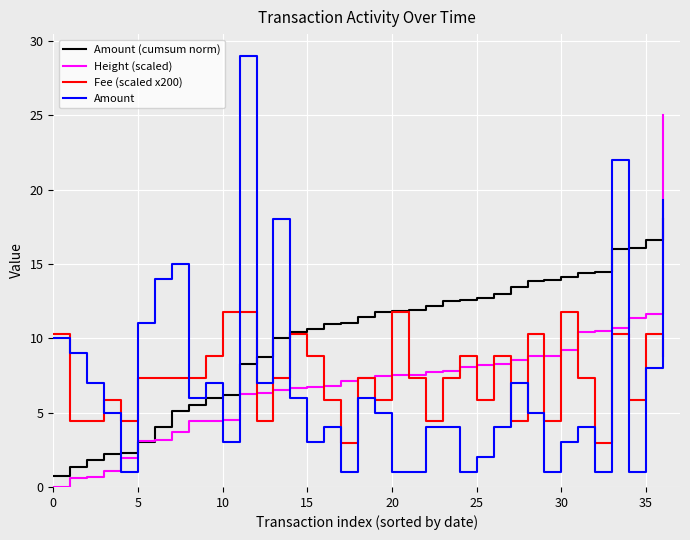

What is the maximum value for Amount?

29.0